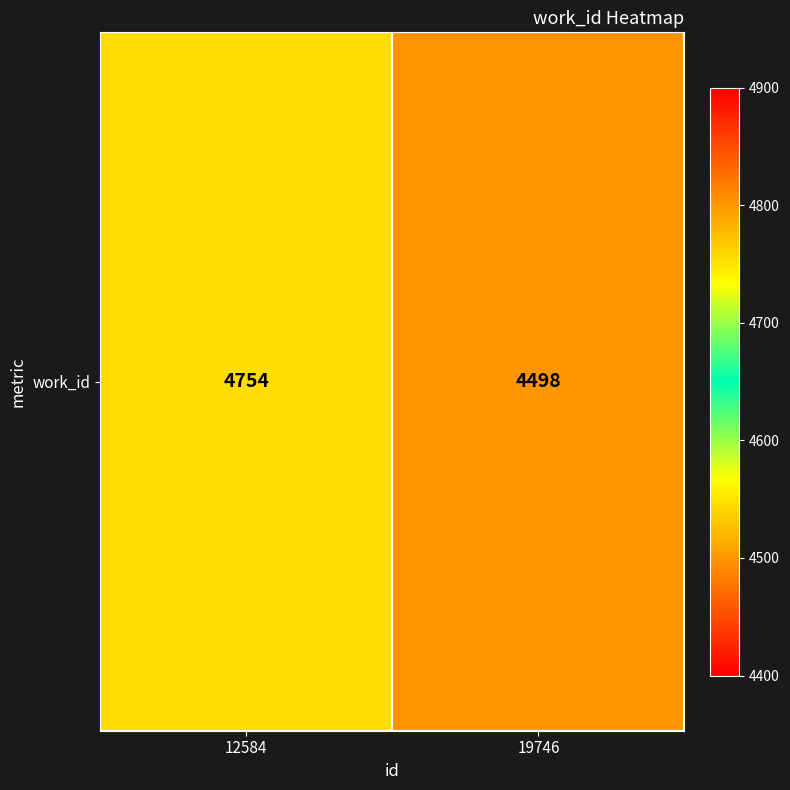

The chart shows a value of 4498 at 19746. True or false?

True